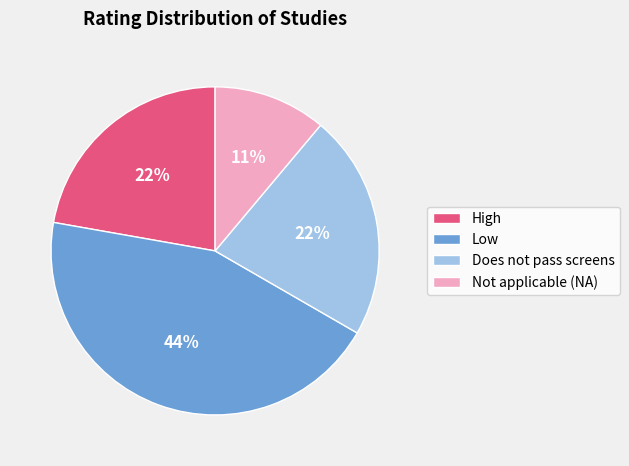

True or false: Not applicable (NA) accounts for 11% of the total.

True